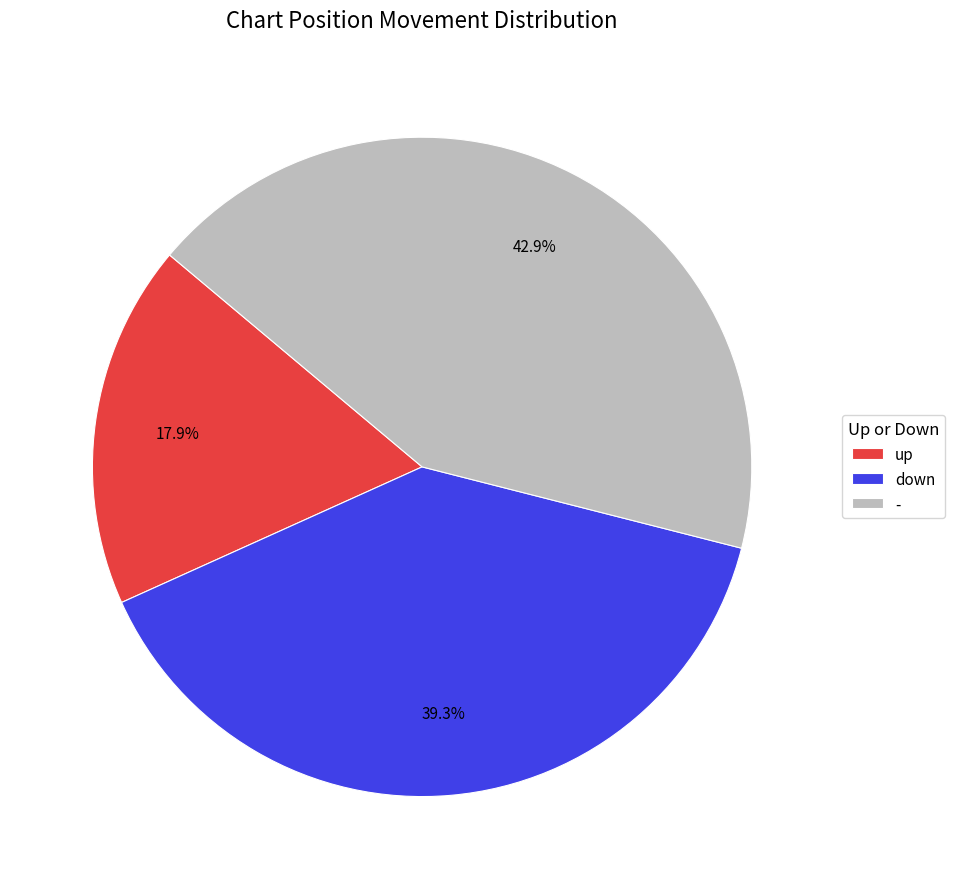

Combined, what portion of the pie is - and down?

82.1%